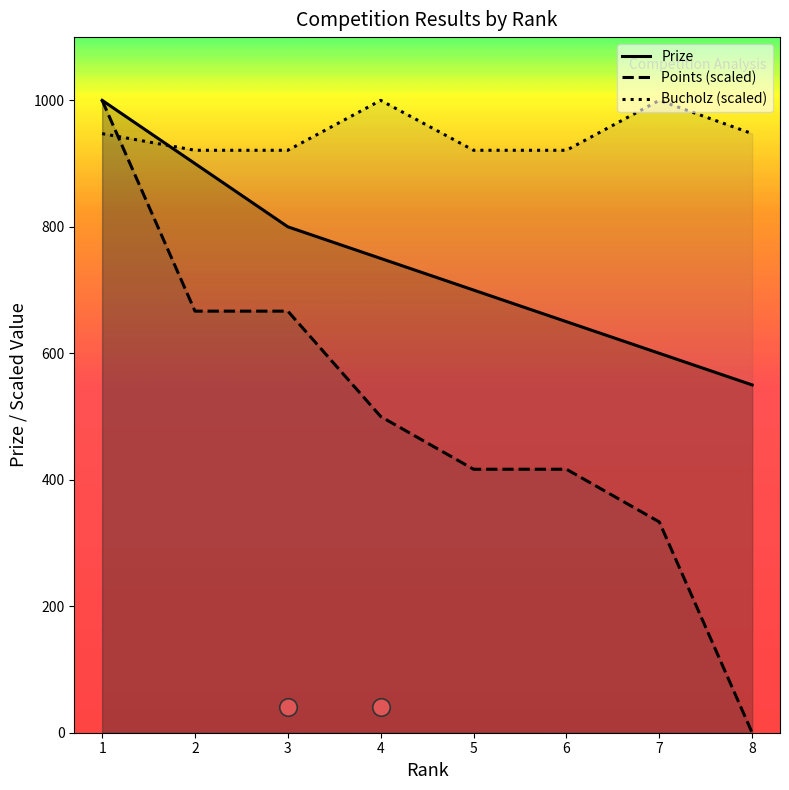

What are all the series names shown in the legend?

Prize, Points (scaled), Bucholz (scaled)